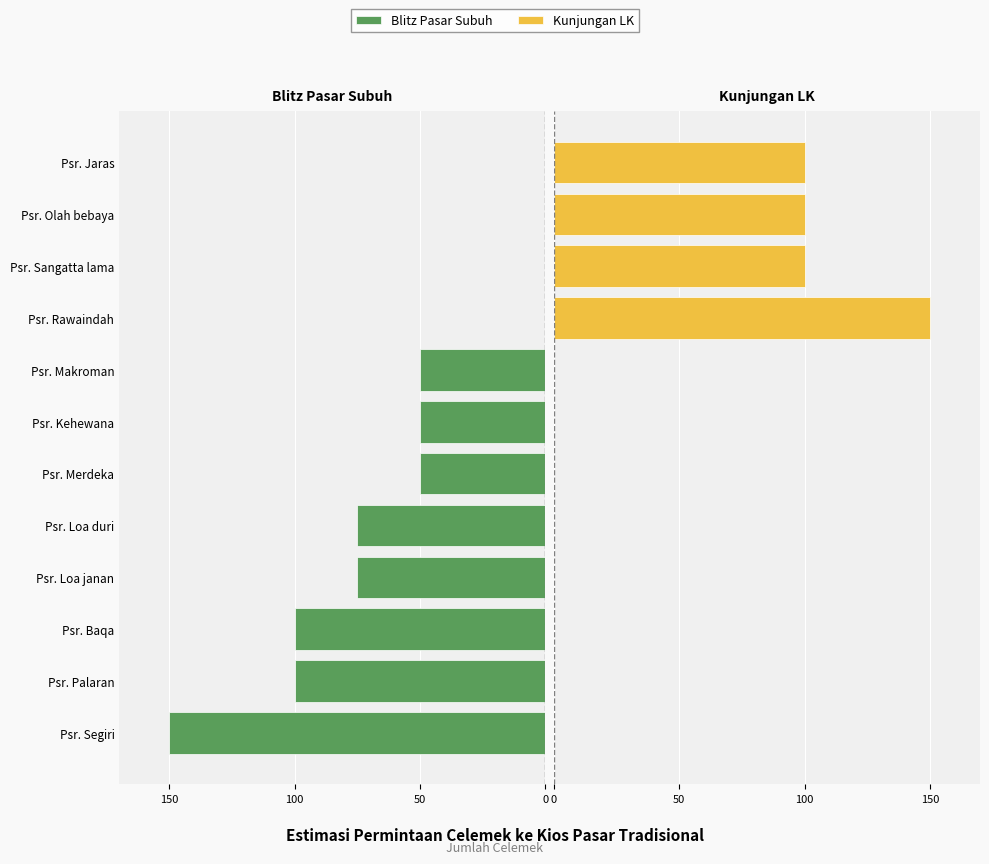

List the series in order of their overall mean, highest first.

Kunjungan LK, Blitz Pasar Subuh